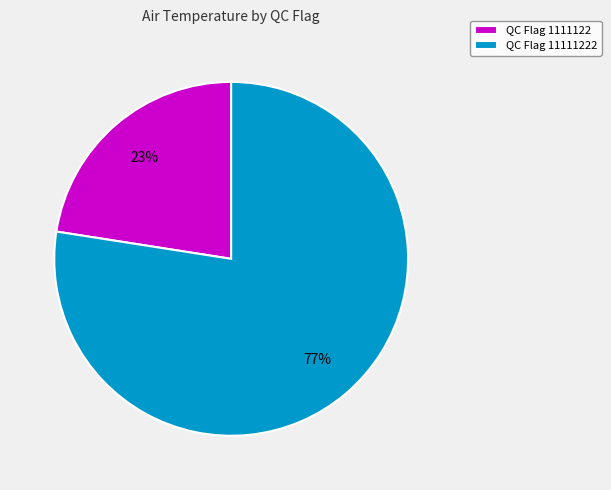

Approximately how many times larger is the value at QC Flag 1111122 compared to QC Flag 11111222?

0.3